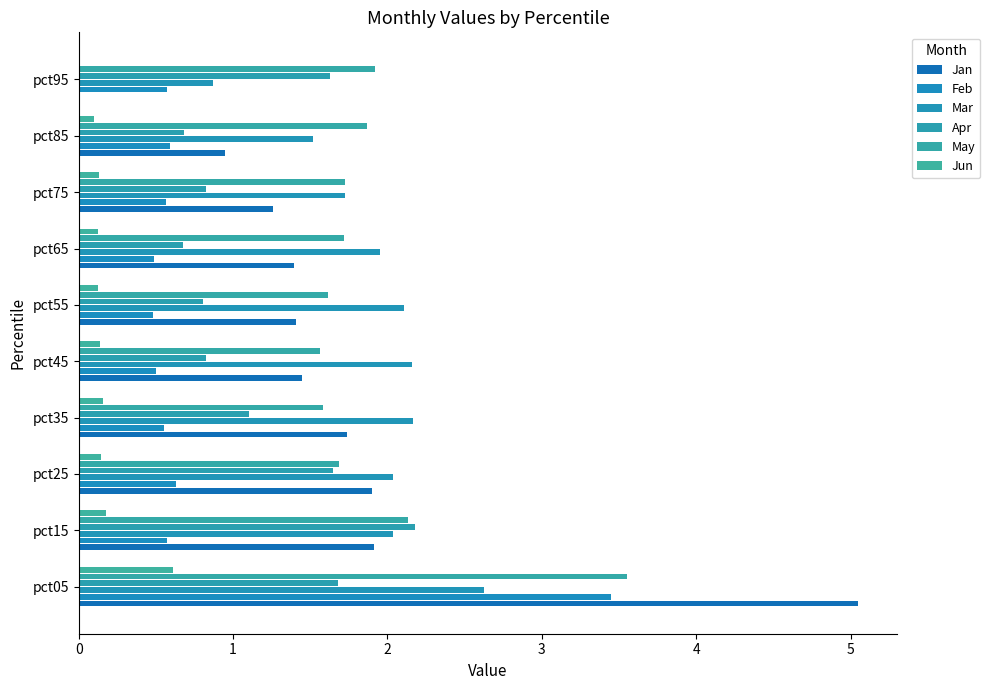

What is the value of the May bar at the 8th from the left?

1.7